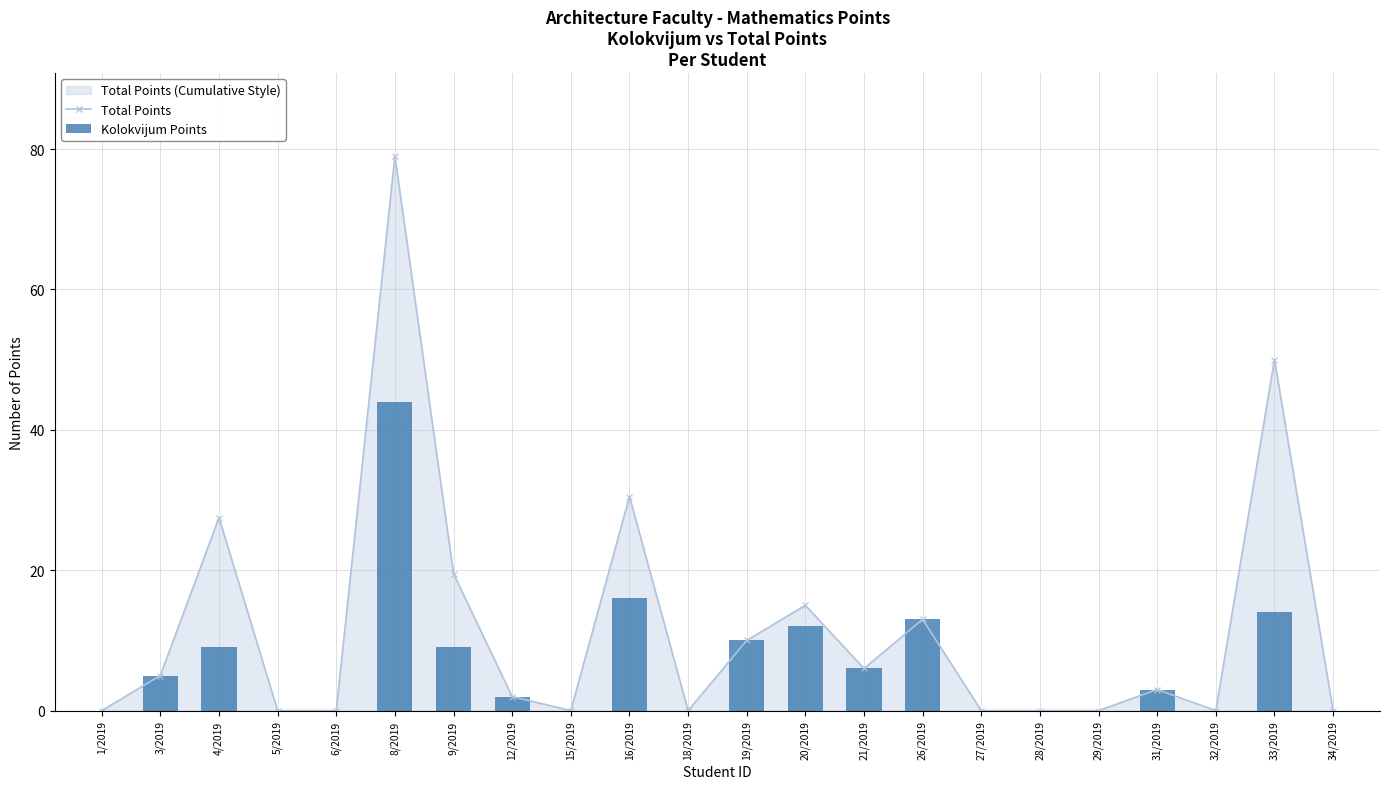

Which label corresponds to the smallest value in the chart?

1/2019